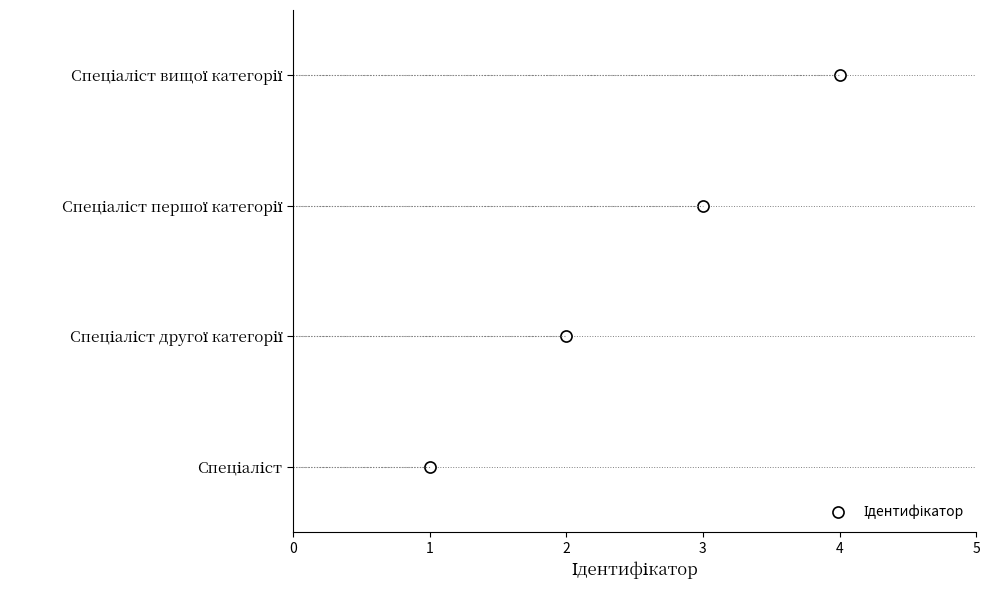

What is the value of the 1st point from the left?

1